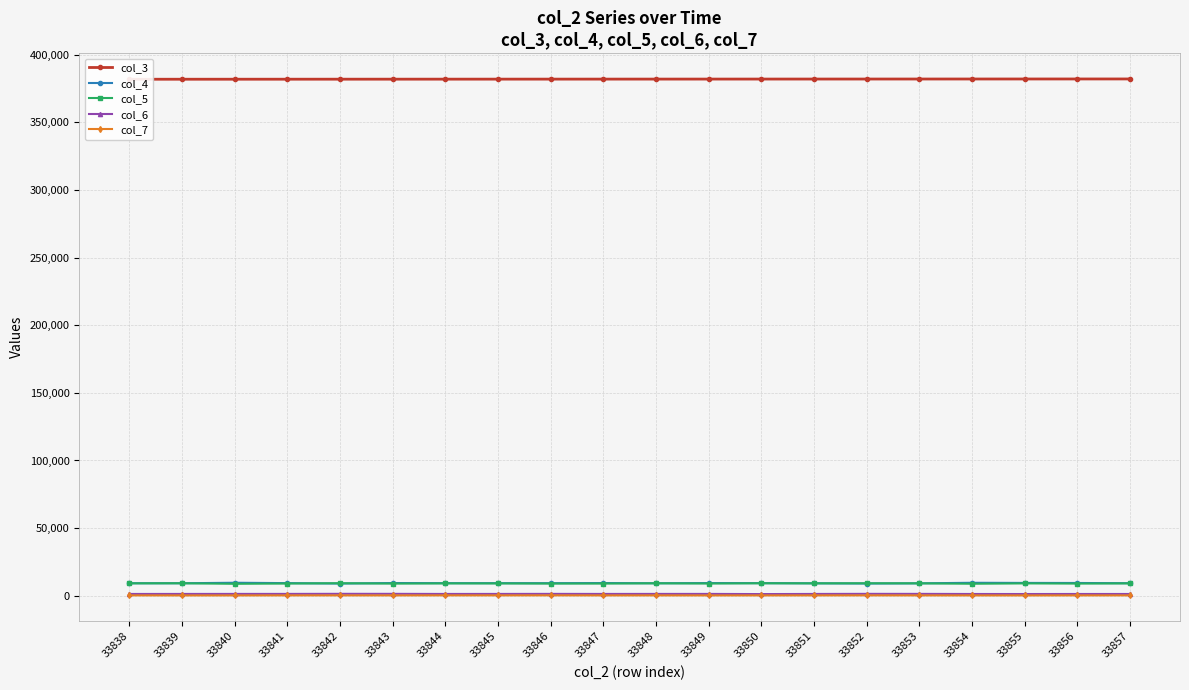

At which category does col_4 reach its first local valley?

33839